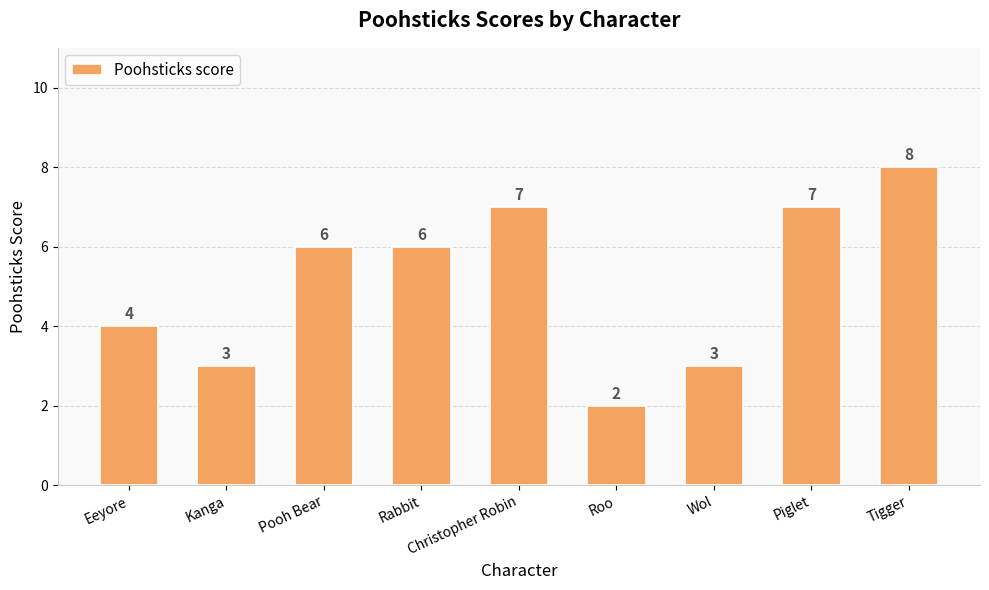

What is the maximum value shown in the chart?

8